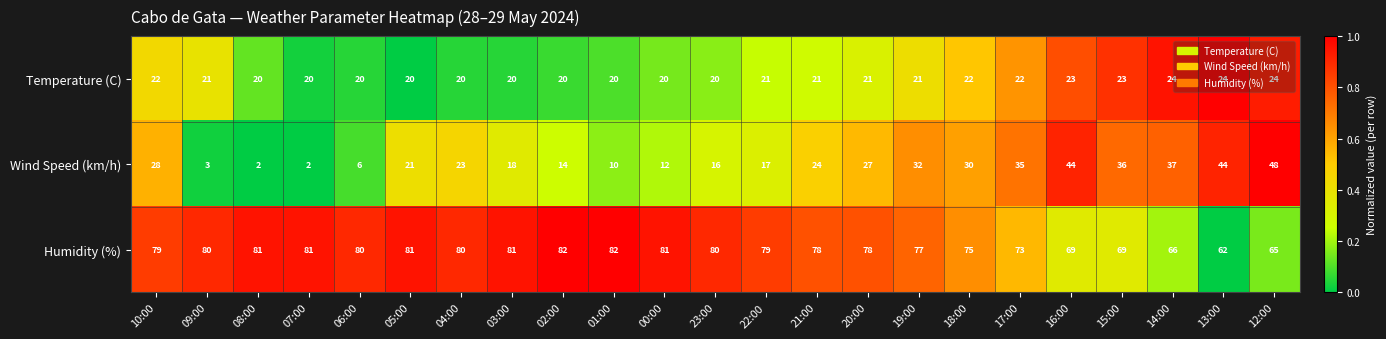

What is the spread (max minus min) of values at 15:00?

46